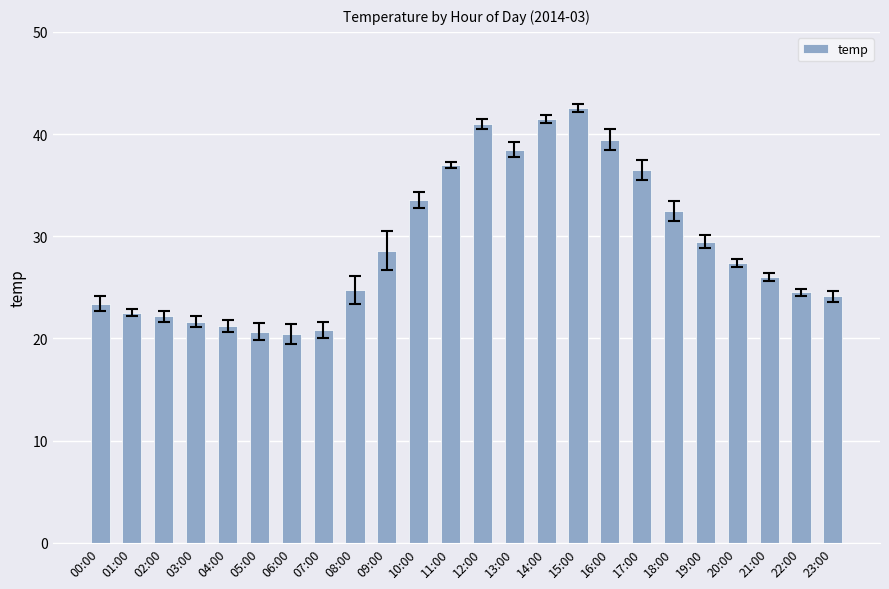

Are the bars horizontal?

No